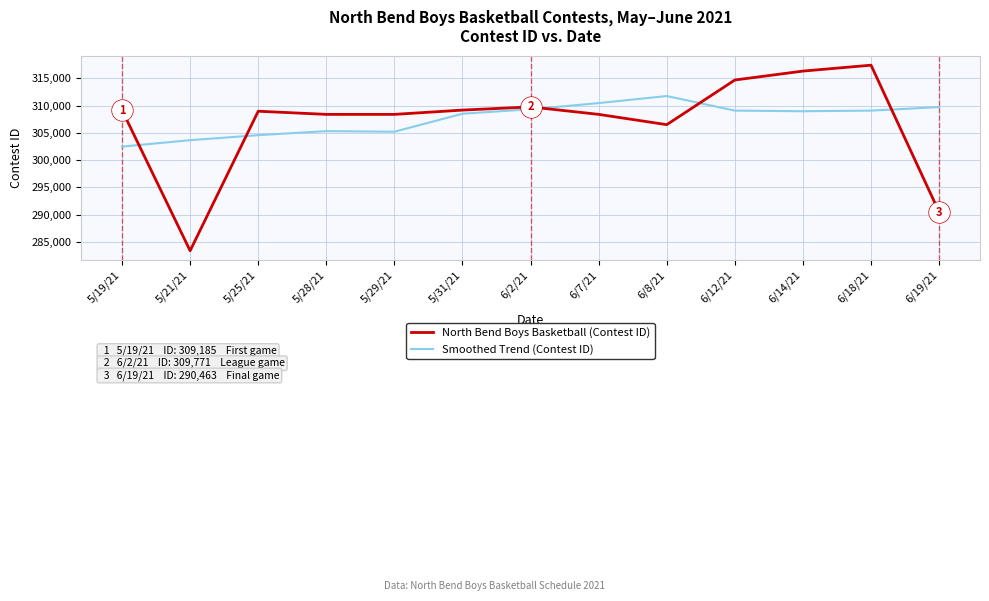

Which series has the widest spread of values?

North Bend Boys Basketball (Contest ID)